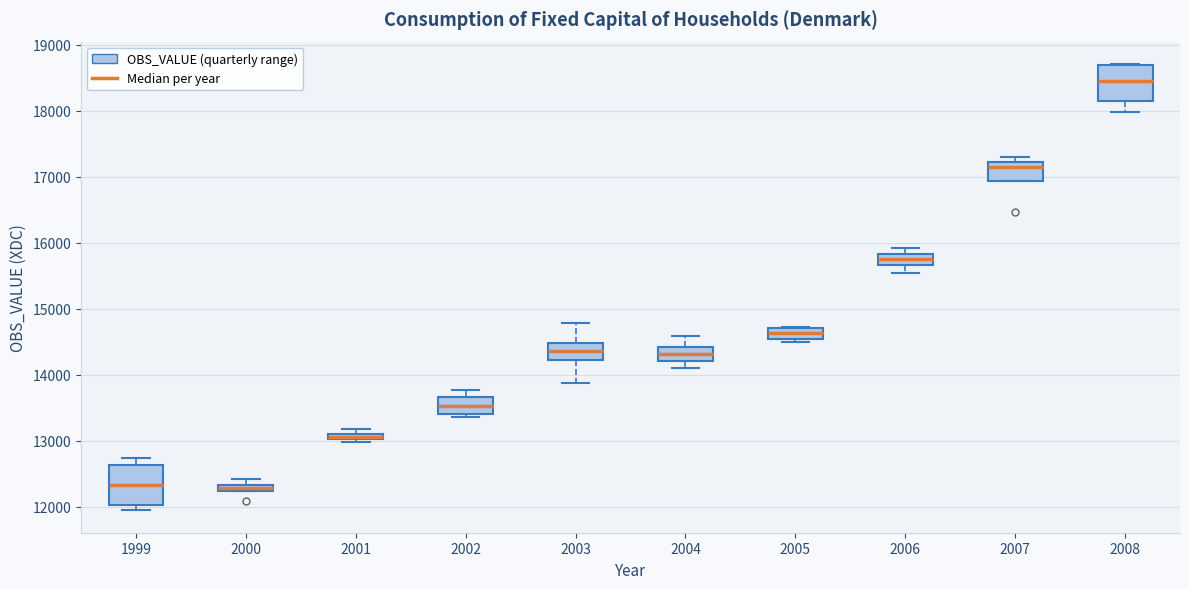

Where is the upper edge of the box at x = 2003 on the y-axis? The values are not printed on the chart, so give them approximately, as read against the axis.

14500